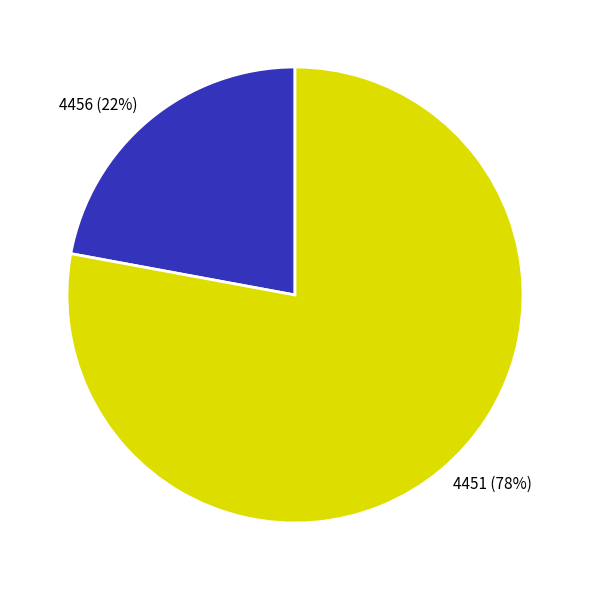

How many slices are in this pie chart?

2